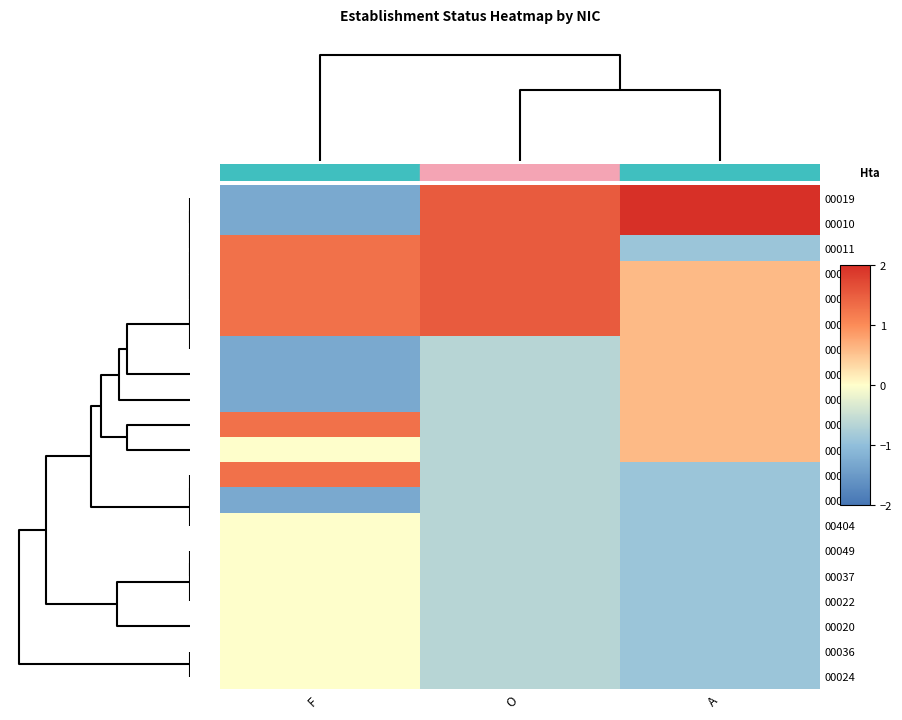

What is the minimum value shown in the chart?

-1.3